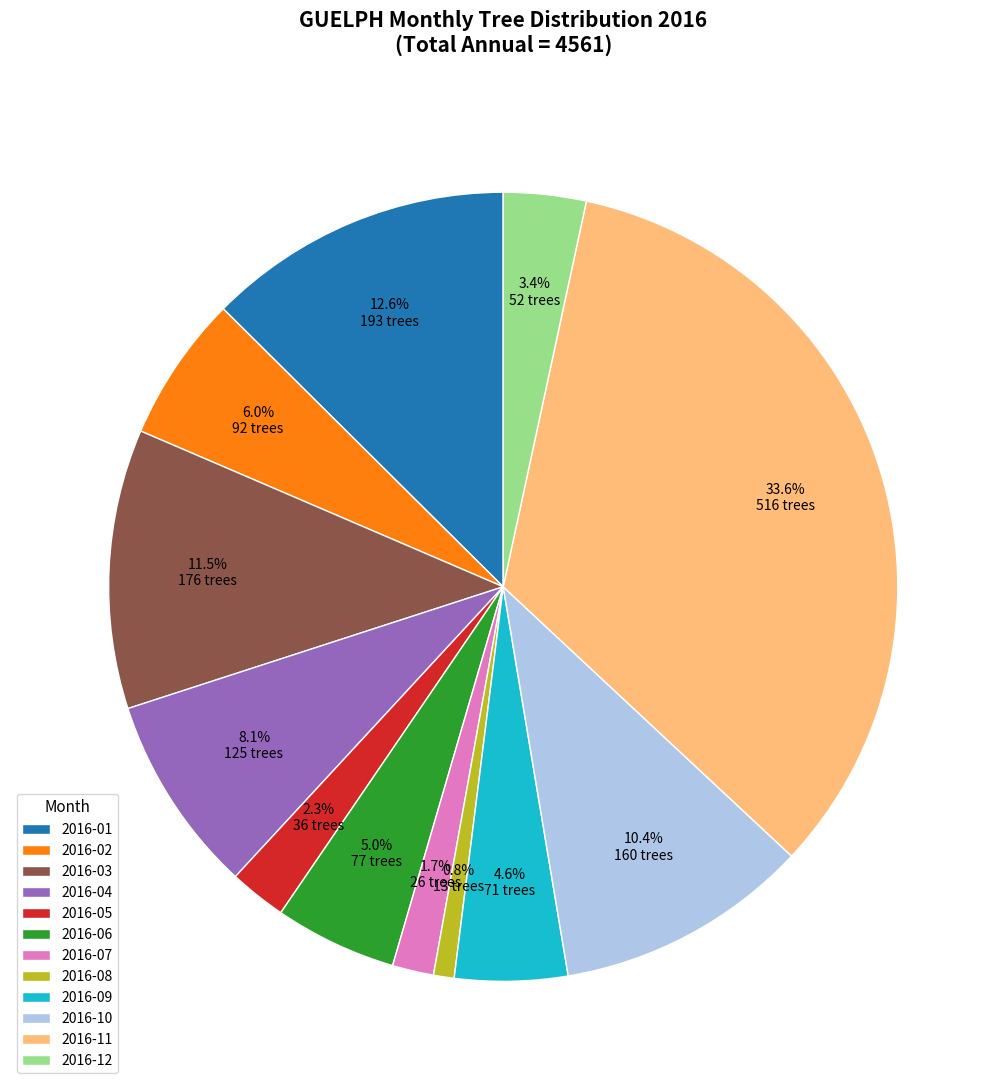

Is there any slice that represents more than half of the pie?

No